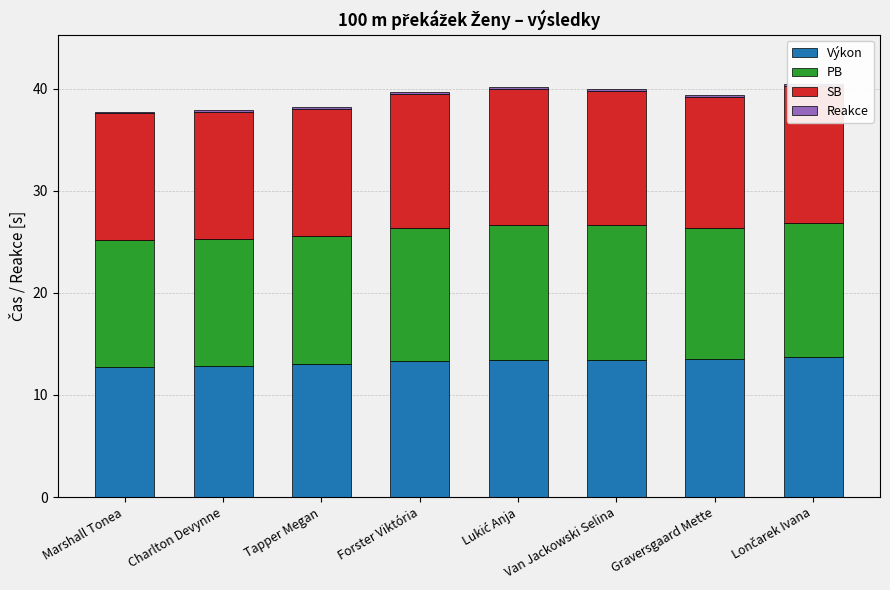

Where does the Výkon series first go above 13?

Tapper Megan